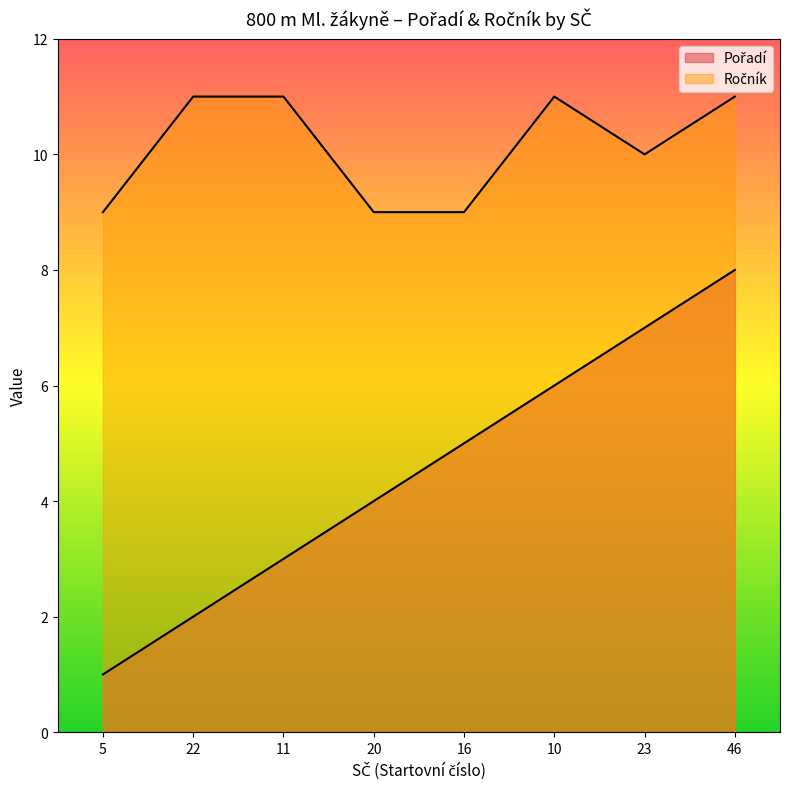

How many Ročník values are between 9 and 11?

8